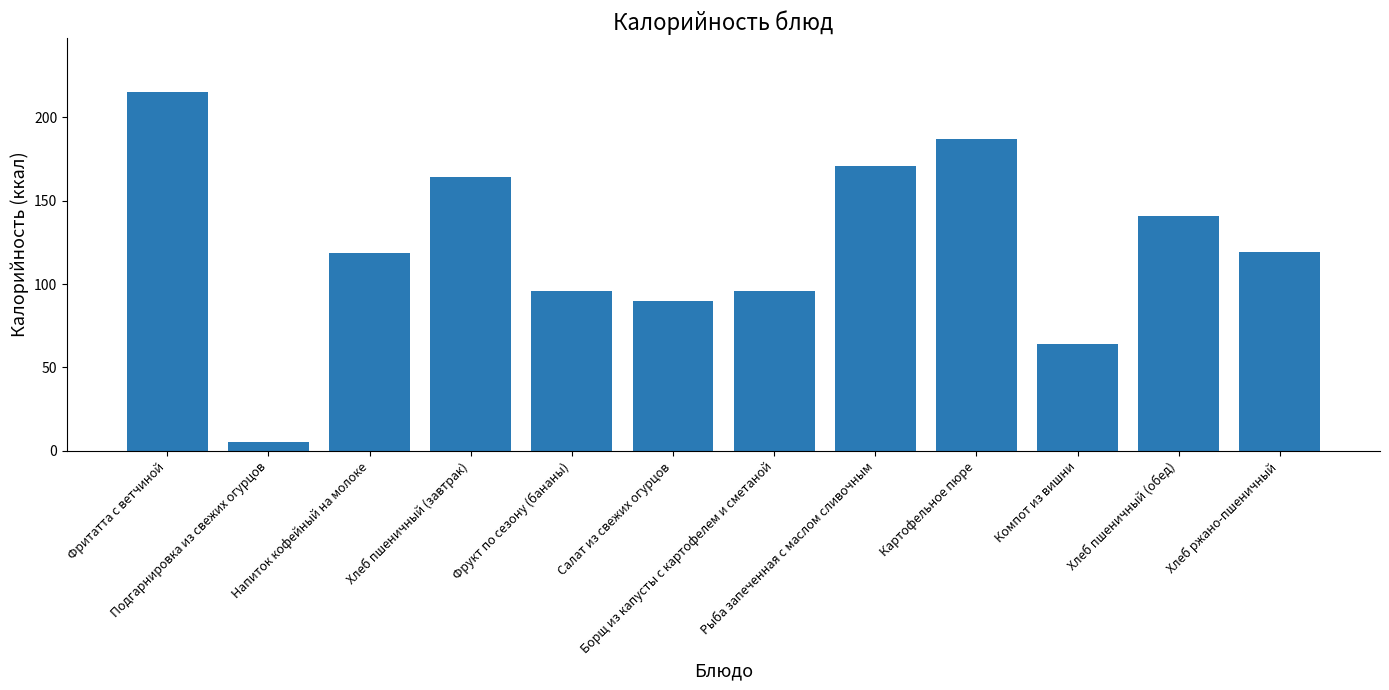

What is the maximum value shown in the chart?

215.2